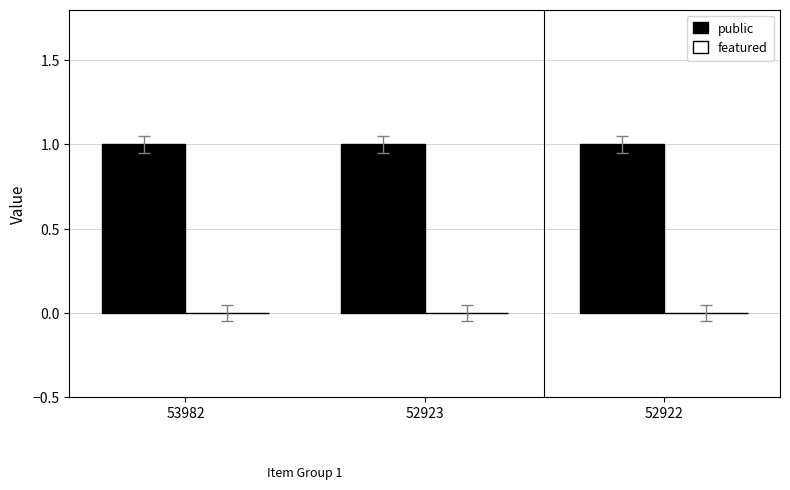

What is the total value across all series at 52922?

1